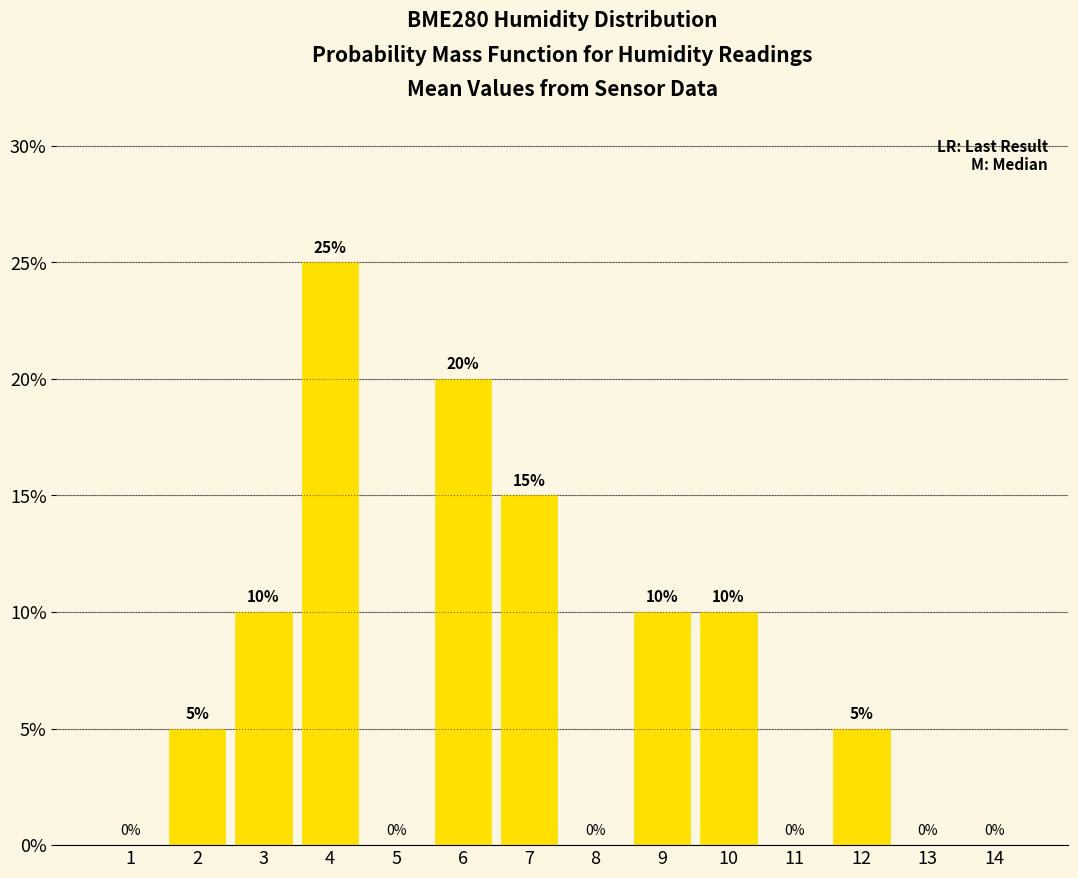

The value at 2 is 5. True or false?

True